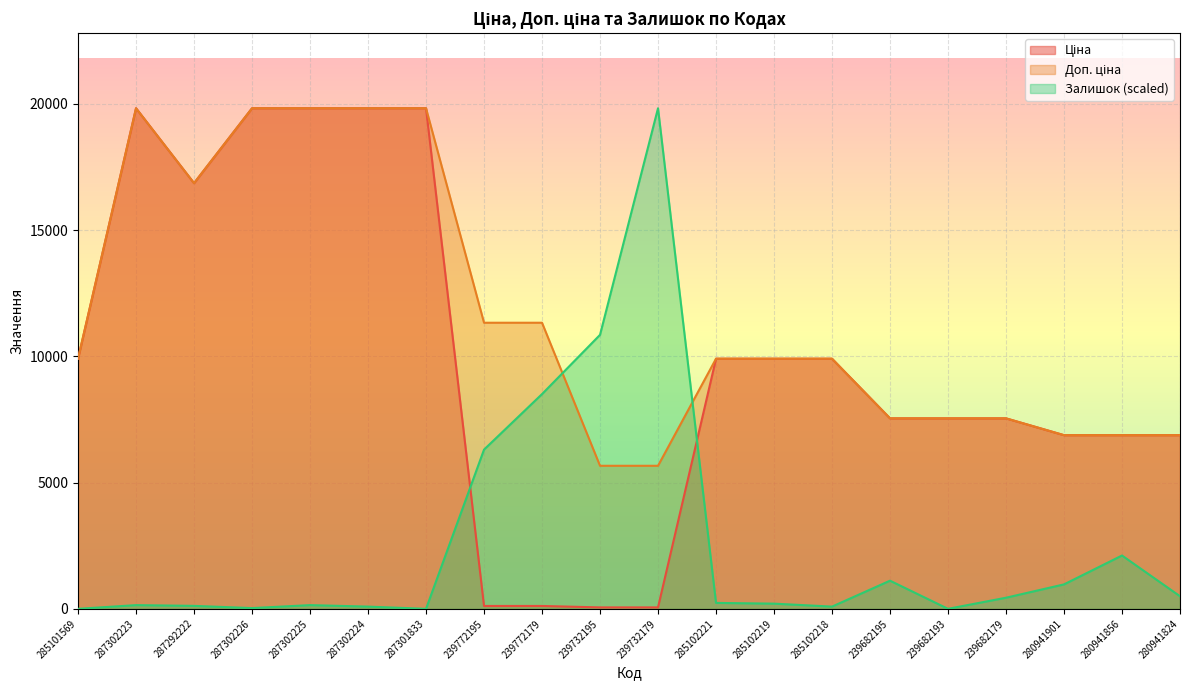

Which category has the lowest value across all series?

285101569